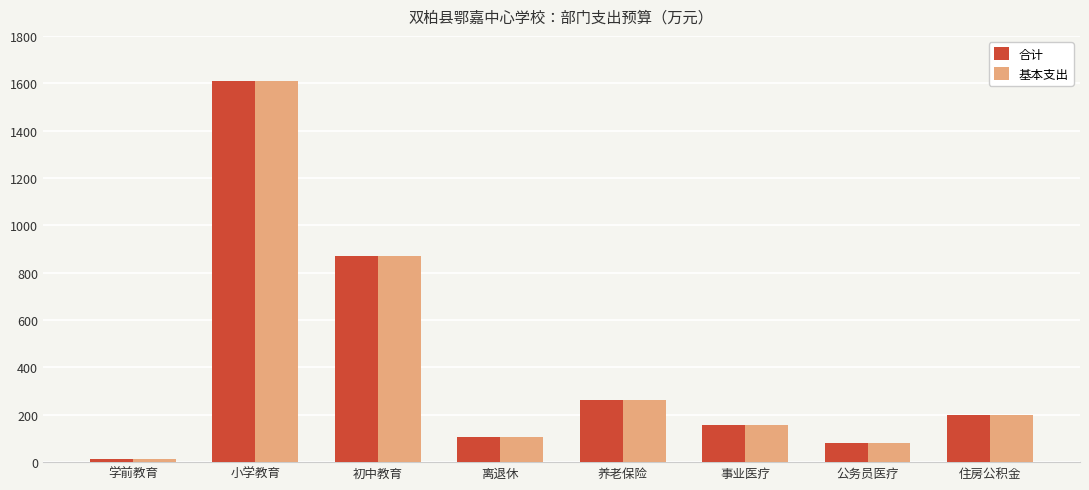

How many bars are there in each group?

2